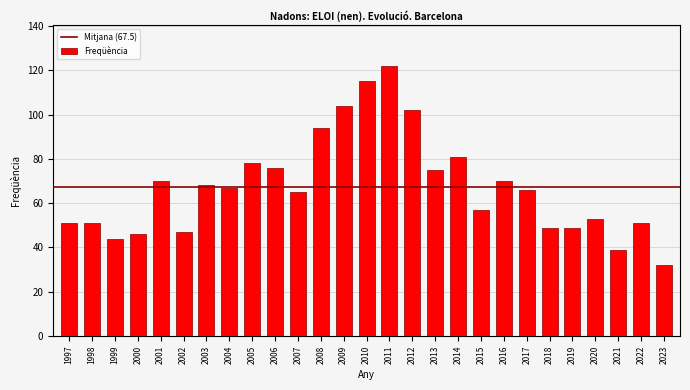

Reading left to right, extract all data points from this chart.

51	51	44	46	70	47	68	67	78	76	65	94	104	115	122	102	75	81	57	70	66	49	49	53	39	51	32